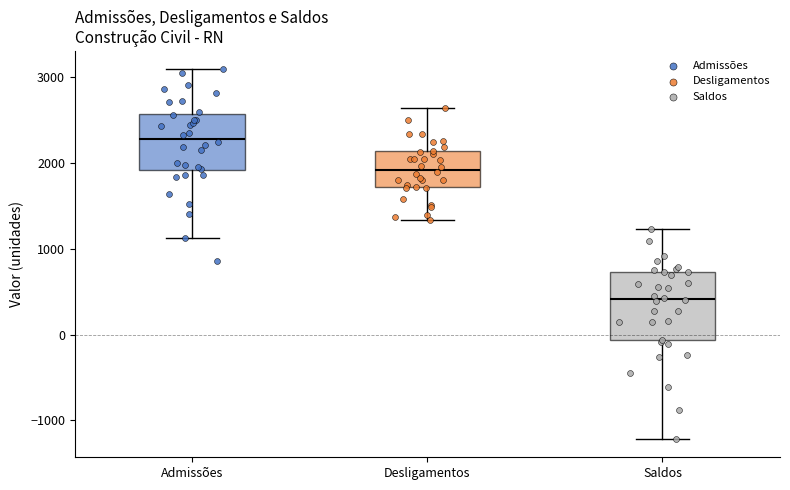

Which box's median line is the highest?

Admissões